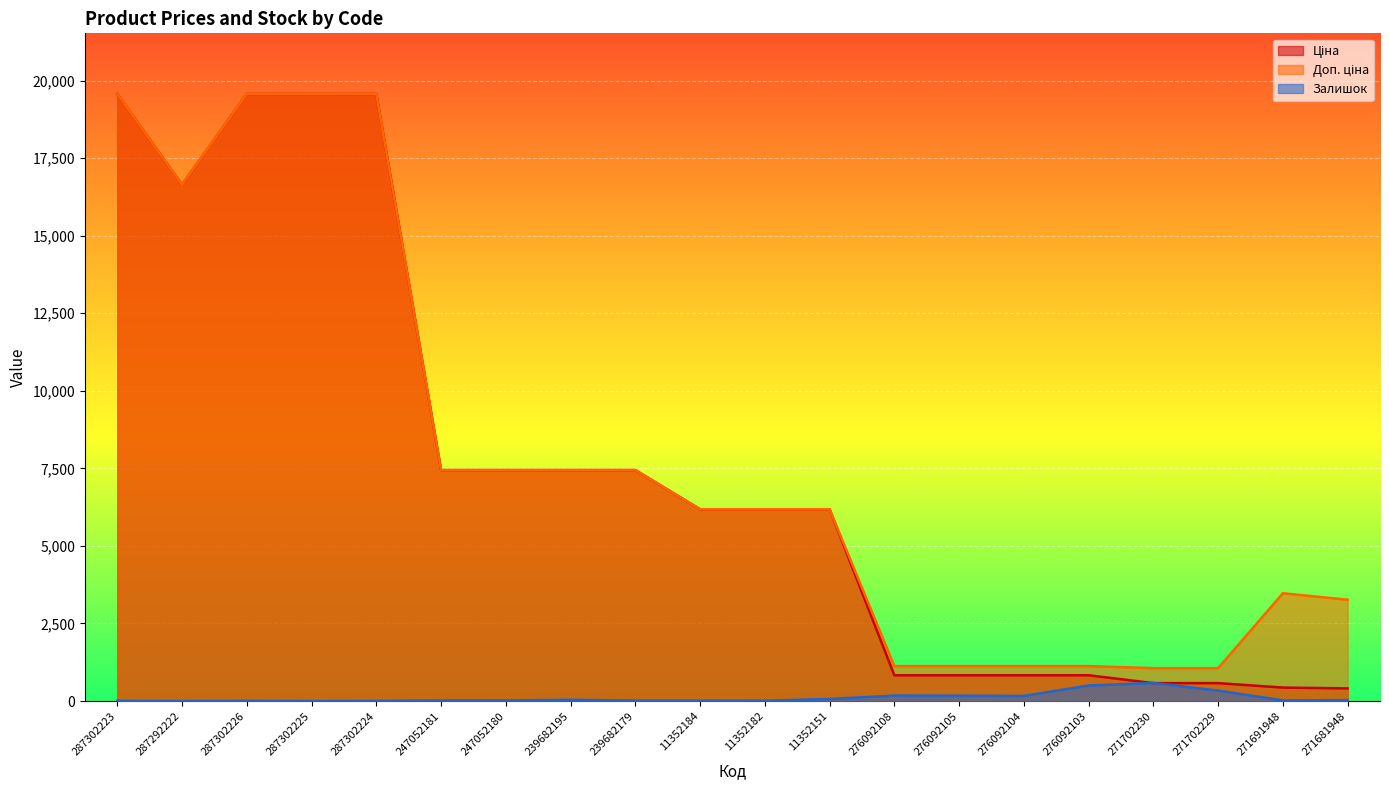

True or false: Залишок has more than 1 points higher than both neighbors.

True